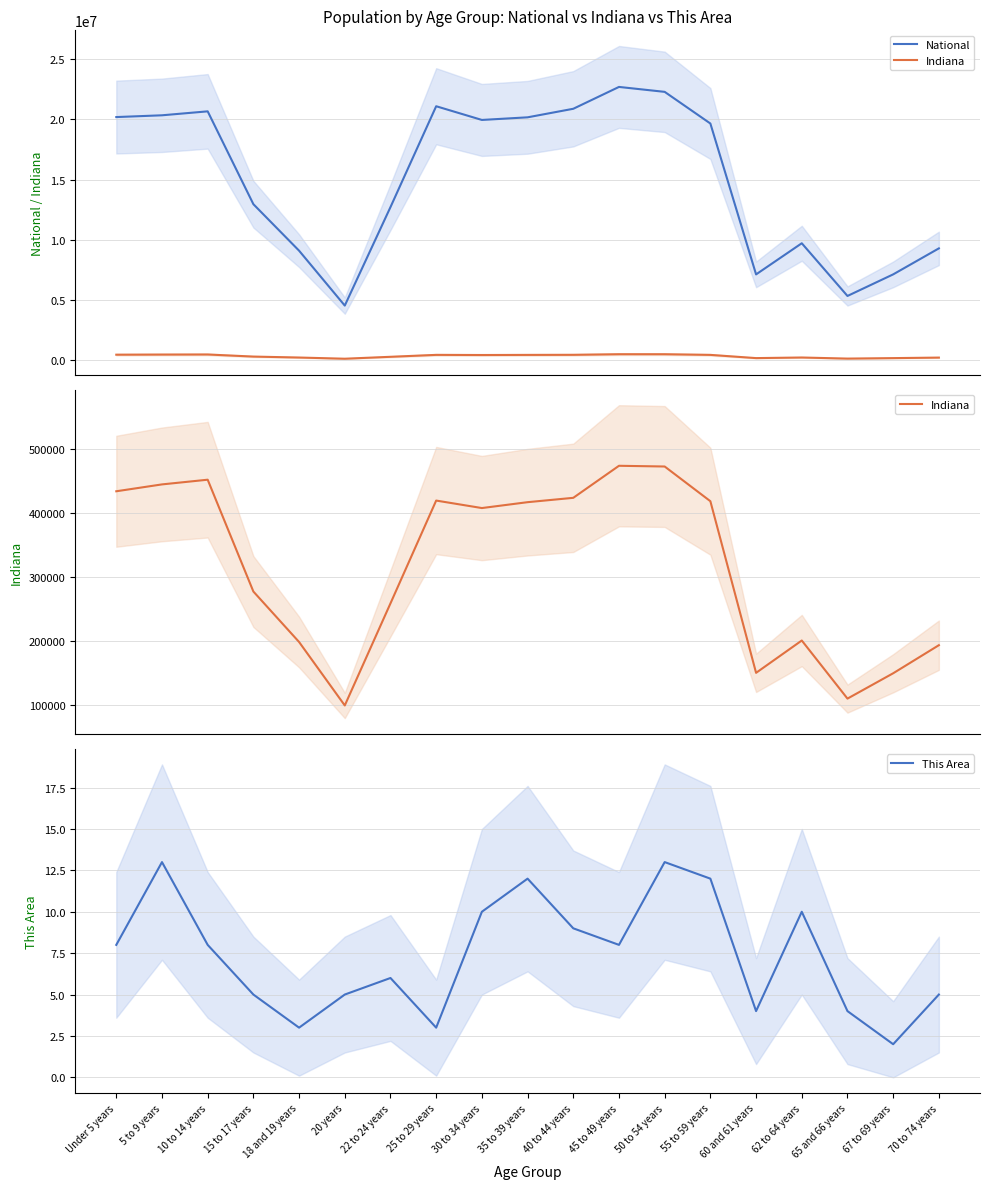

Reading left to right, extract all data points from this chart.

National: Under 5 years=20201362	5 to 9 years=20348657	10 to 14 years=20677194	15 to 17 years=12954254	18 and 19 years=9086089	20 years=4519129	22 to 24 years=12712576	25 to 29 years=21101849	30 to 34 years=19962099	35 to 39 years=20179642	40 to 44 years=20890964	45 to 49 years=22708591	50 to 54 years=22298125	55 to 59 years=19664805	60 and 61 years=7113727	62 to 64 years=9704197	65 and 66 years=5319902	67 to 69 years=7115361	70 to 74 years=9278166
Indiana: Under 5 years=434075	5 to 9 years=444821	10 to 14 years=452171	15 to 17 years=277231	18 and 19 years=198284	20 years=98994	22 to 24 years=258719	25 to 29 years=419530	30 to 34 years=407815	35 to 39 years=417011	40 to 44 years=423819	45 to 49 years=473946	50 to 54 years=472822	55 to 59 years=418515	60 and 61 years=150022	62 to 64 years=200606	65 and 66 years=109710	67 to 69 years=149347	70 to 74 years=193278
This Area: Under 5 years=8	5 to 9 years=13	10 to 14 years=8	15 to 17 years=5	18 and 19 years=3	20 years=5	22 to 24 years=6	25 to 29 years=3	30 to 34 years=10	35 to 39 years=12	40 to 44 years=9	45 to 49 years=8	50 to 54 years=13	55 to 59 years=12	60 and 61 years=4	62 to 64 years=10	65 and 66 years=4	67 to 69 years=2	70 to 74 years=5